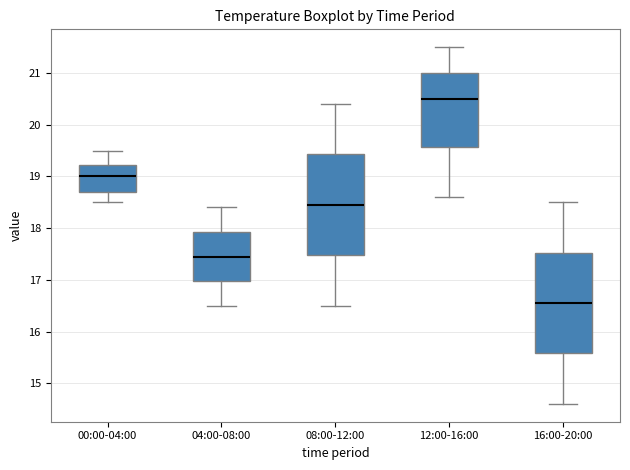

Which box's median line is the highest?

12:00-16:00